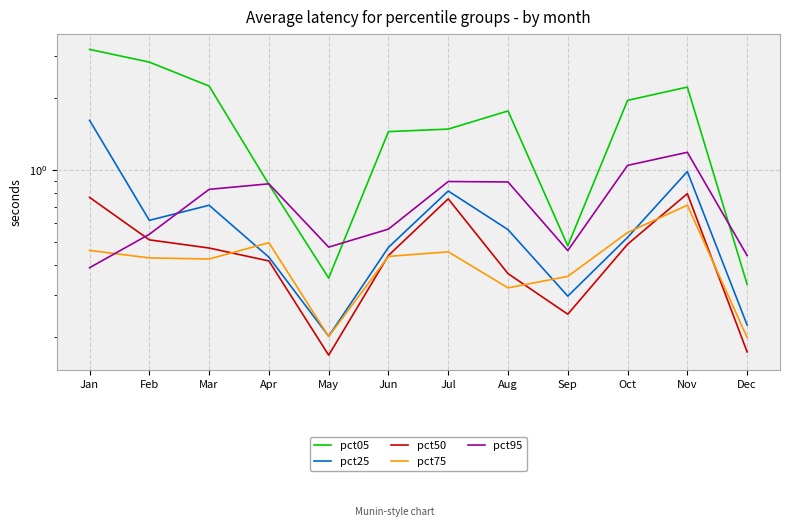

Where is the first local minimum for pct75?

Mar